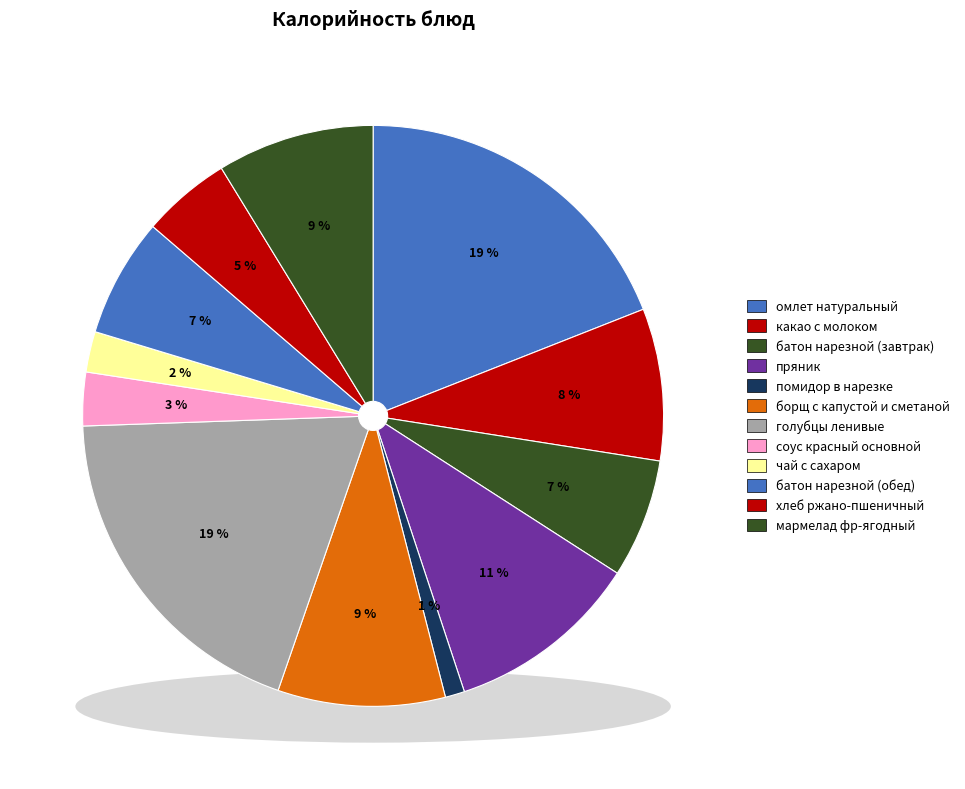

Is it true that батон нарезной (завтрак) is 21% of the pie?

False